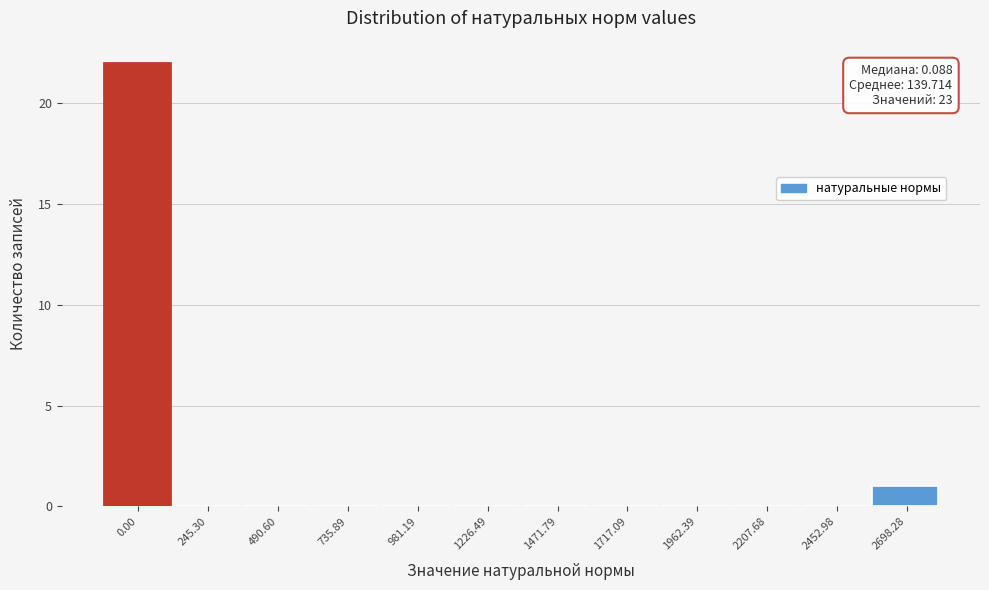

Reading left to right, list all the values displayed in this chart.

0.00=22	245.30=0	490.60=0	735.89=0	981.19=0	1226.49=0	1471.79=0	1717.09=0	1962.39=0	2207.68=0	2452.98=0	2698.28=1